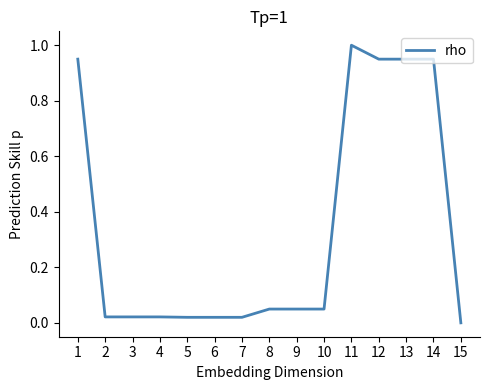

What is the difference between the values at 11 and 9?

1.0